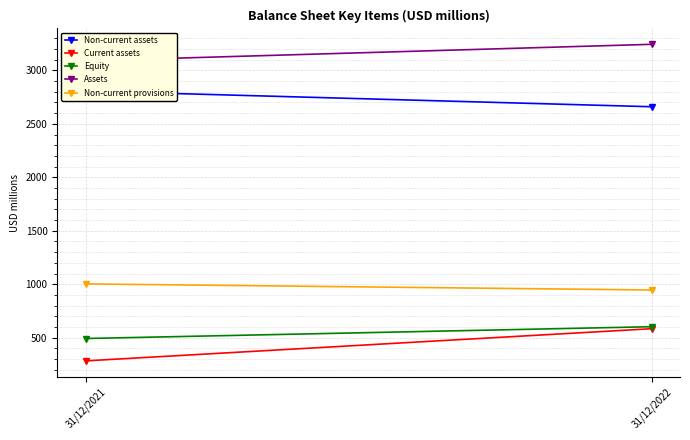

Reading right to left, list all the values displayed in this chart.

Non-current assets: 2660.1	2806.9
Current assets: 583.9	283.0
Equity: 602.5	492.2
Assets: 3244.0	3089.9
Non-current provisions: 946.1	1003.0